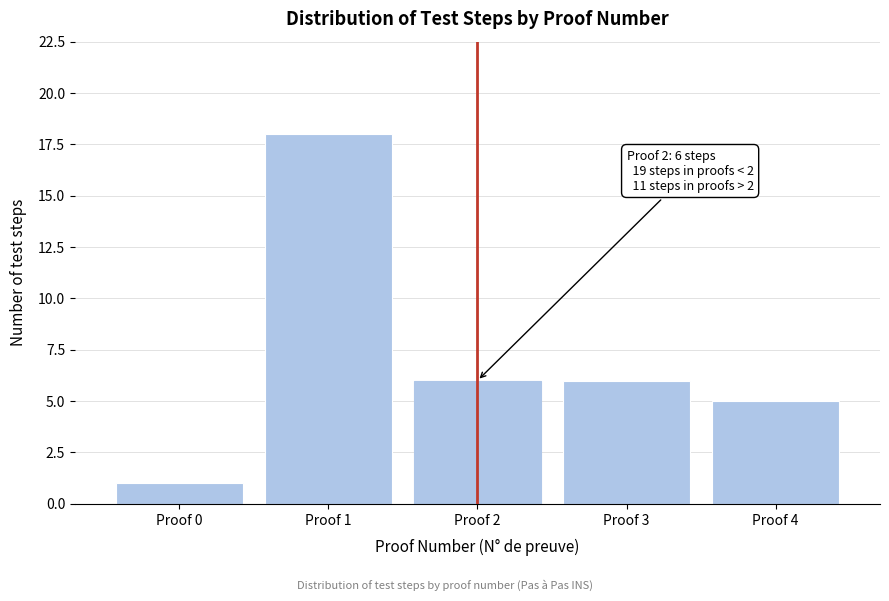

Reading right to left, list all the values displayed in this chart.

Proof 4=5	Proof 3=6	Proof 2=6	Proof 1=18	Proof 0=1